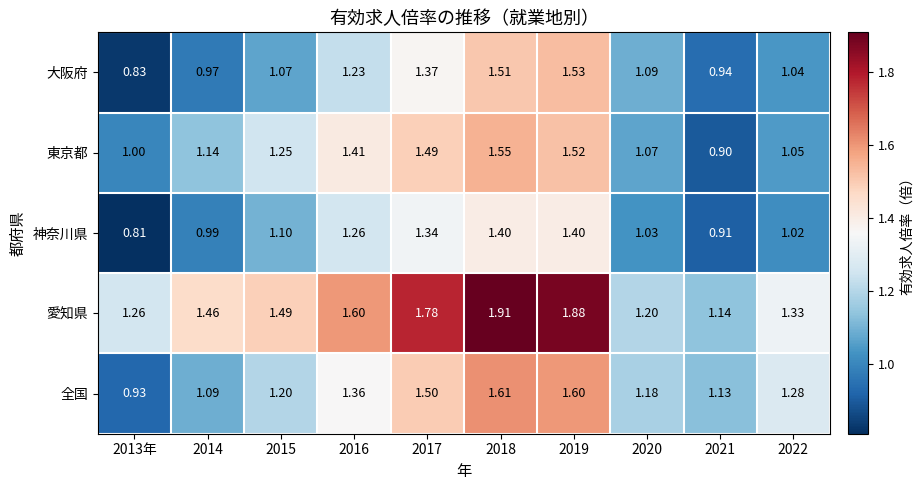

Which series changed the most between 2016 and 2020?

愛知県